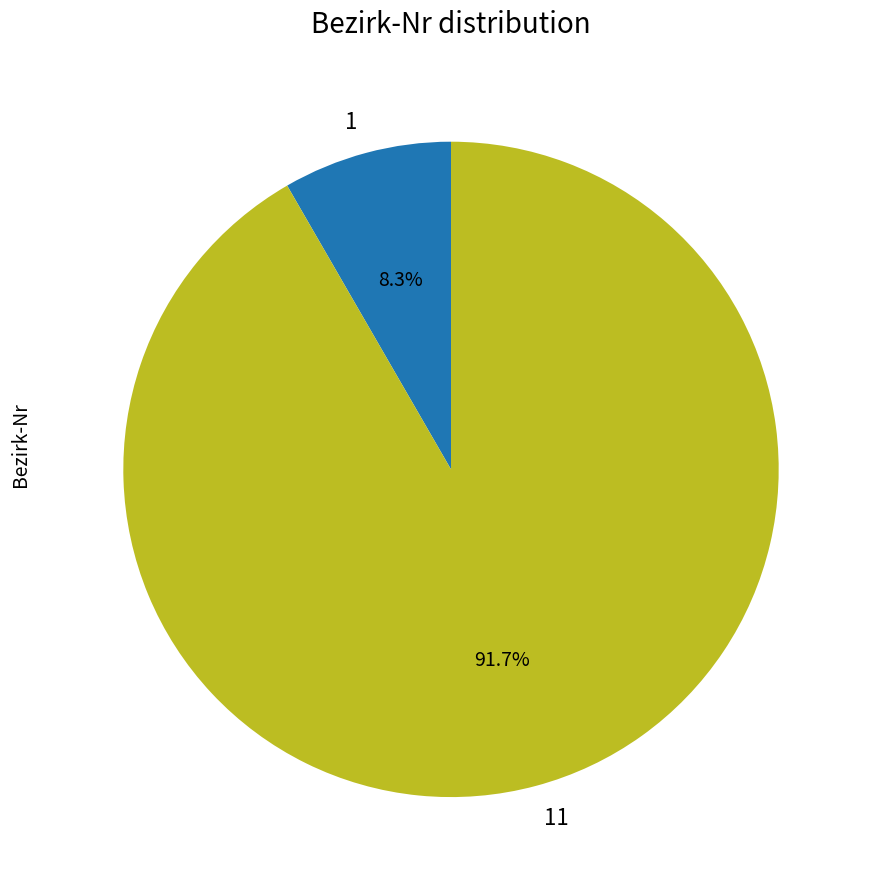

What percentage is NOT represented by 11?

8.3%